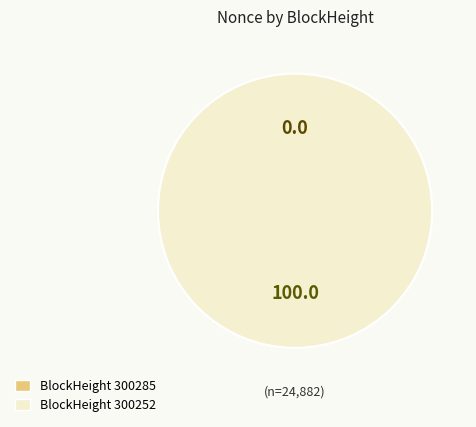

How many segments does this pie chart have?

2